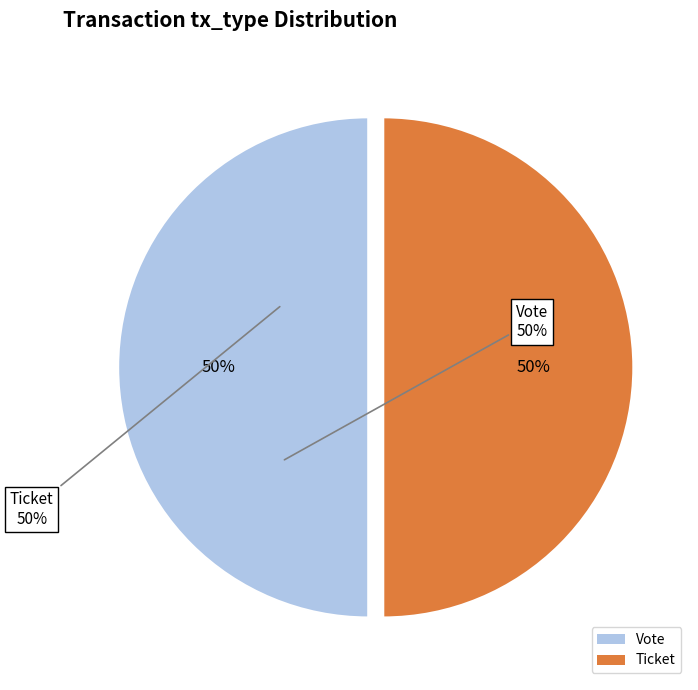

True or false: Ticket accounts for 50% of the total.

True